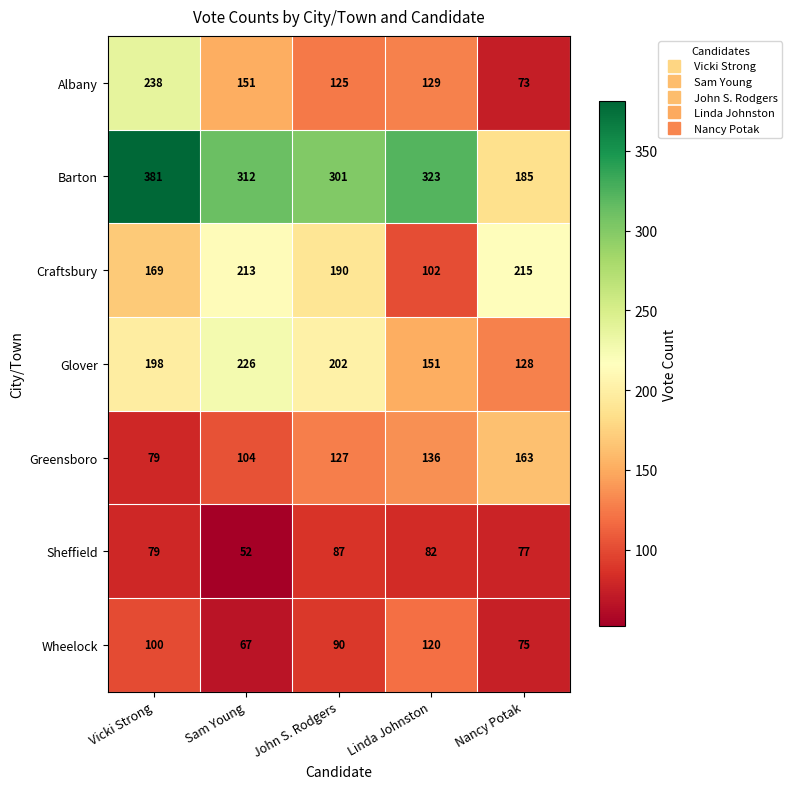

What is the difference between the second highest and second lowest values in the Greensboro series?

32